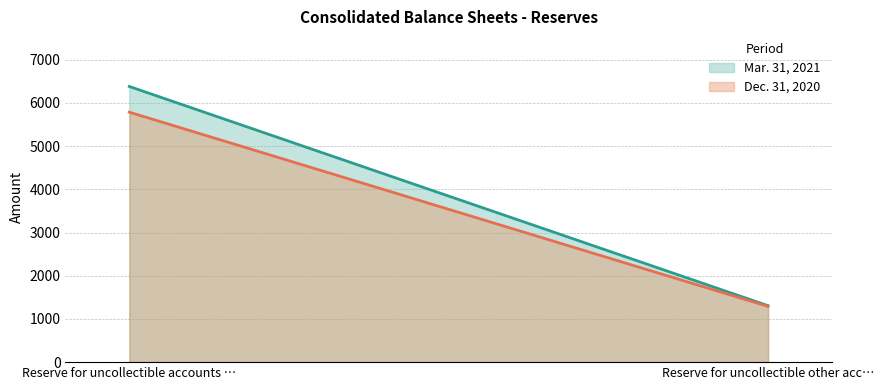

Which series changed the most between Reserve for uncollectible accounts … and Reserve for uncollectible other acc…?

Mar. 31, 2021